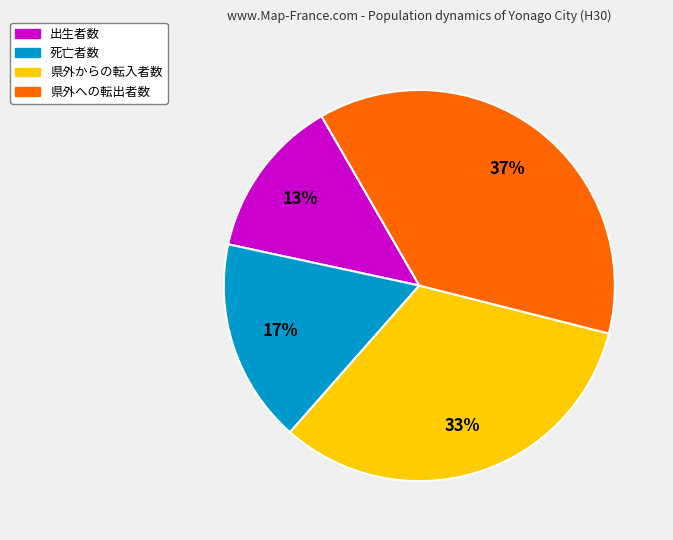

To the nearest percent, what is the difference between the largest and smallest slice percentages?

24%